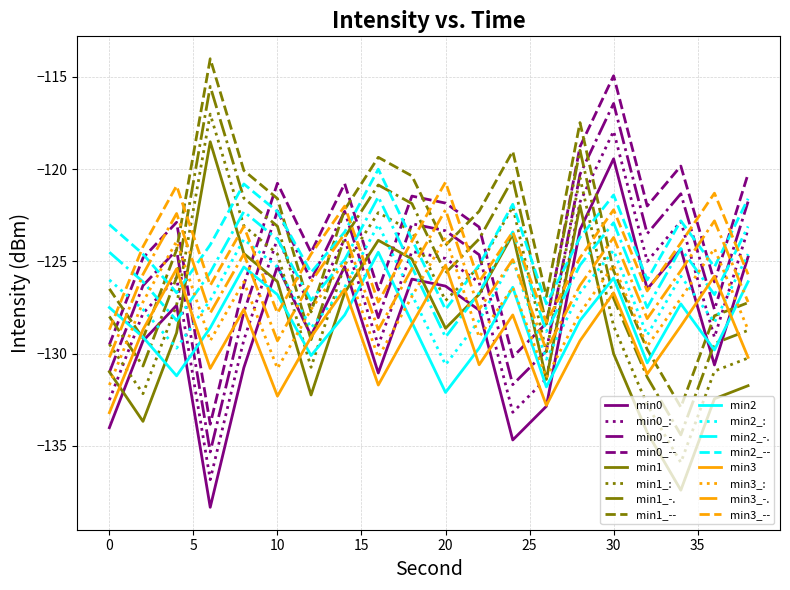

How many intersections are there between min0_: and min1?

7